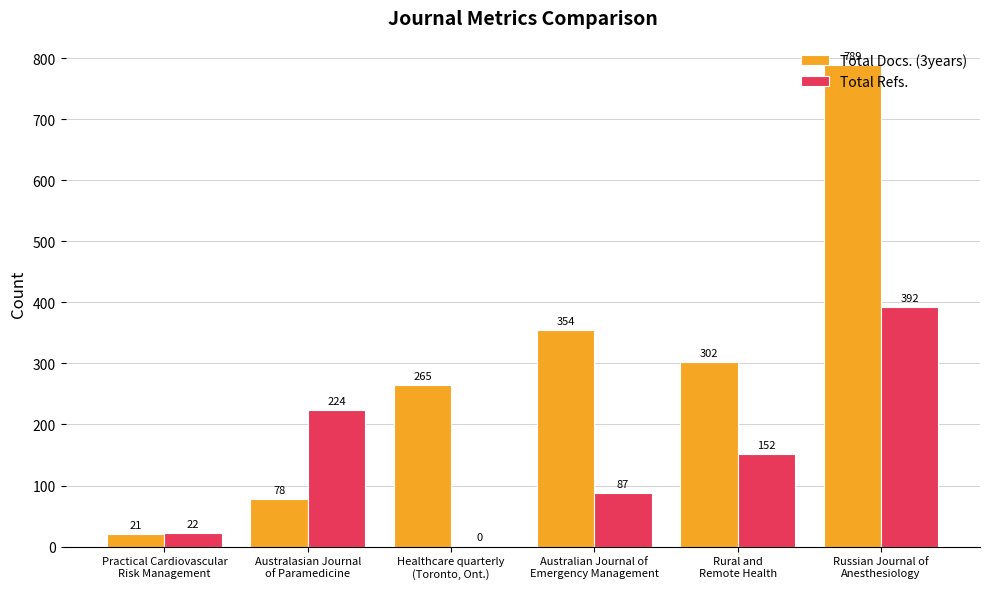

Which series has the largest total across all categories?

Total Docs. (3years)